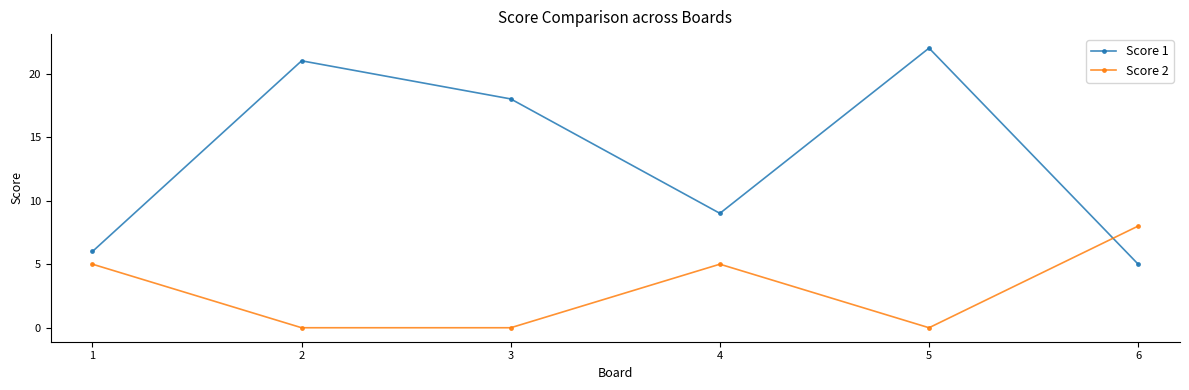

How many data points does each series have?

6